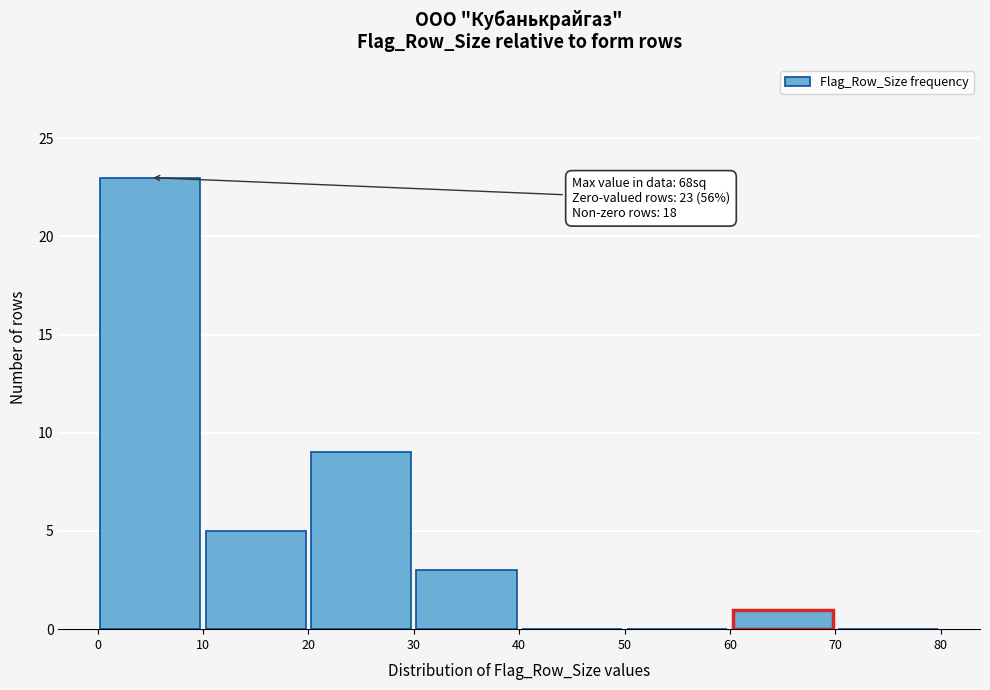

Which range on the x-axis has the tallest bar?

0 to 10